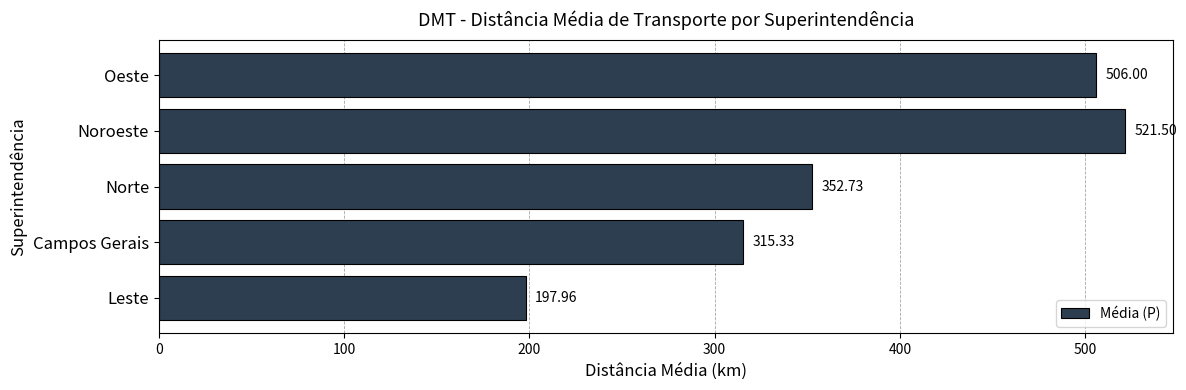

At which category does the chart reach its minimum across all series?

Leste